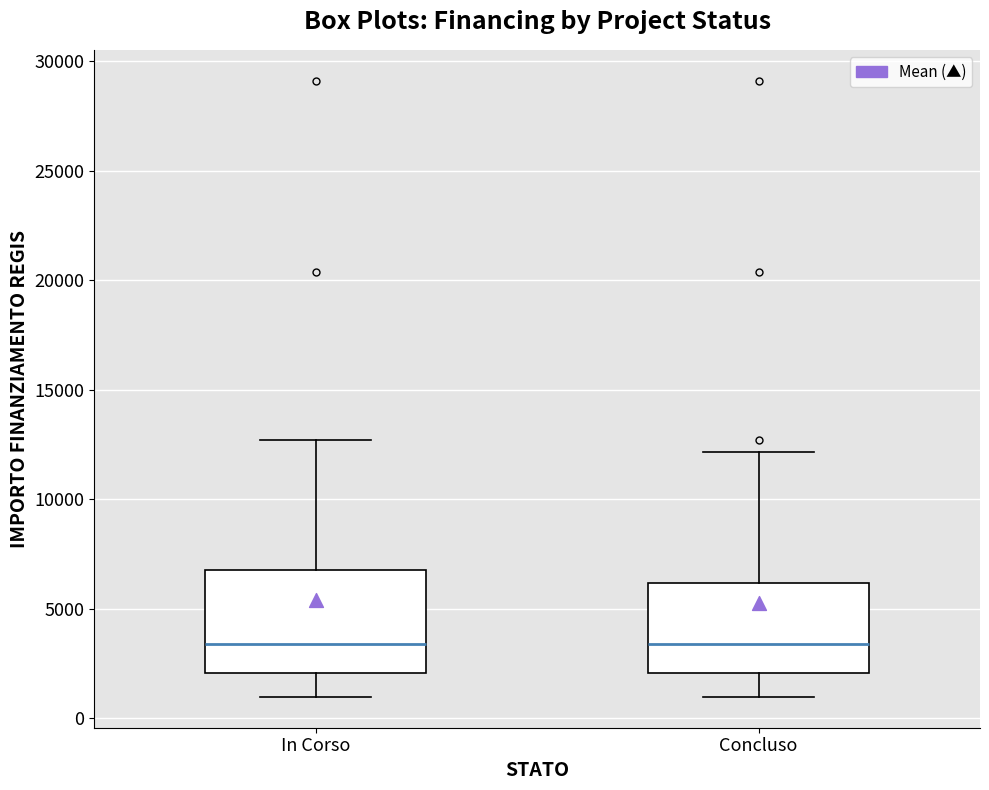

Comparing the boxes themselves (not the whiskers), which one is the tallest?

In Corso